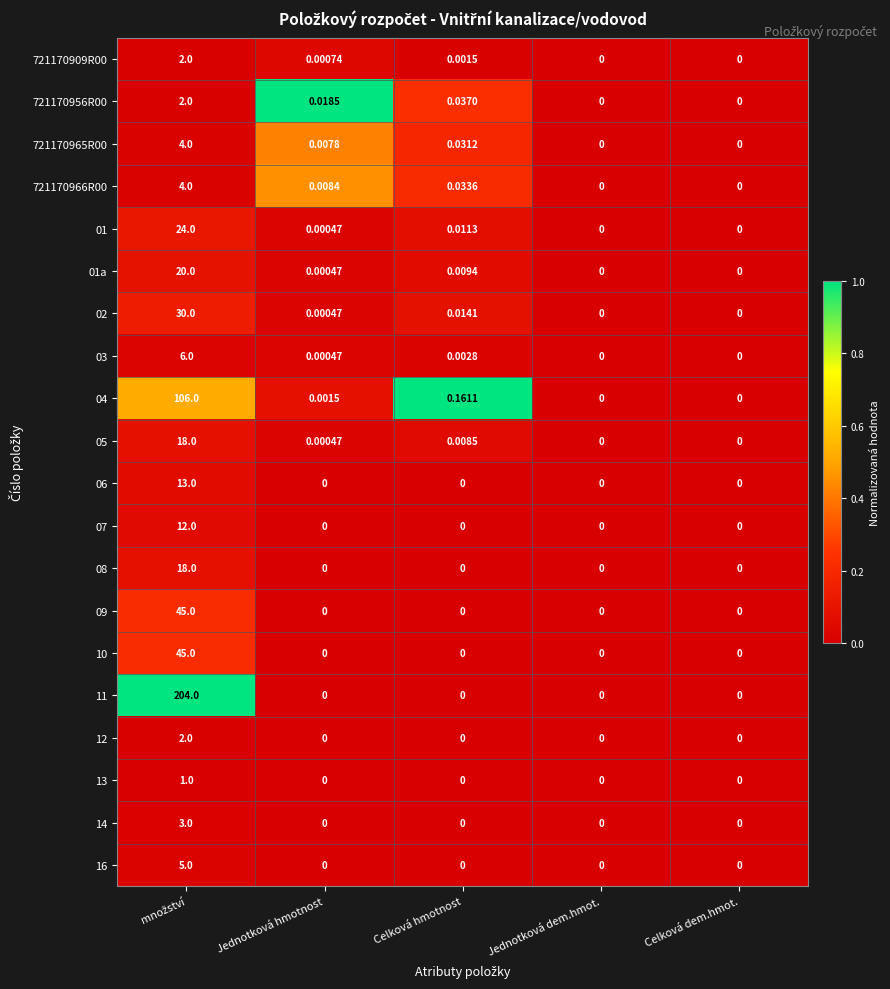

Is the value of 12 at Celková dem.hmot. greater than the value of 04 at Jednotková hmotnost?

No